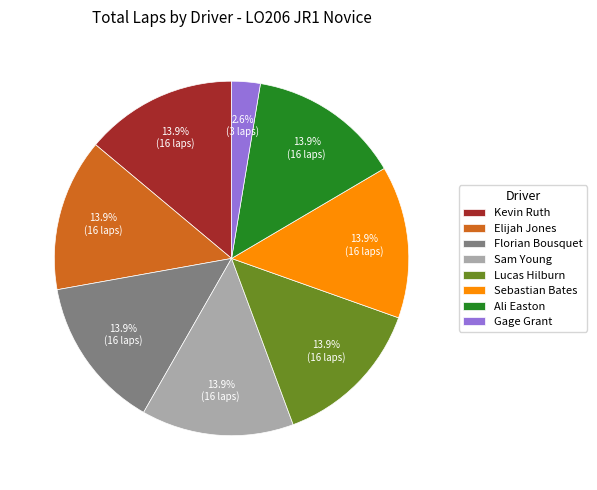

Which has a higher value, Florian Bousquet or Gage Grant?

Florian Bousquet